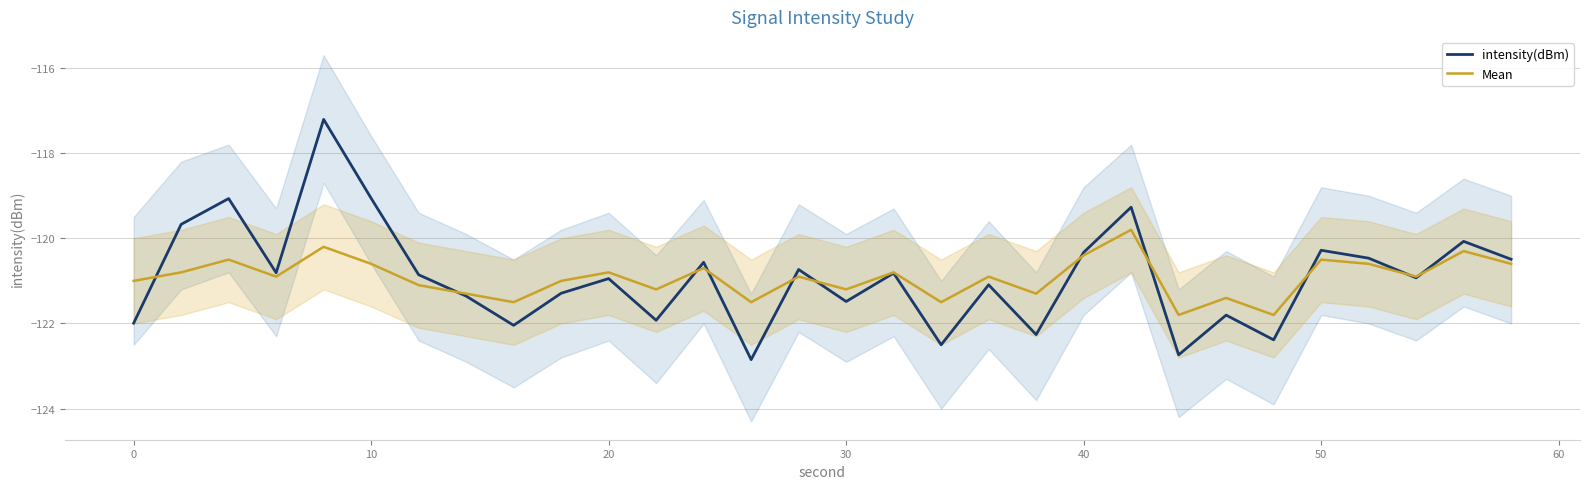

True or false: Mean has a value of -120.4 at 40.

True